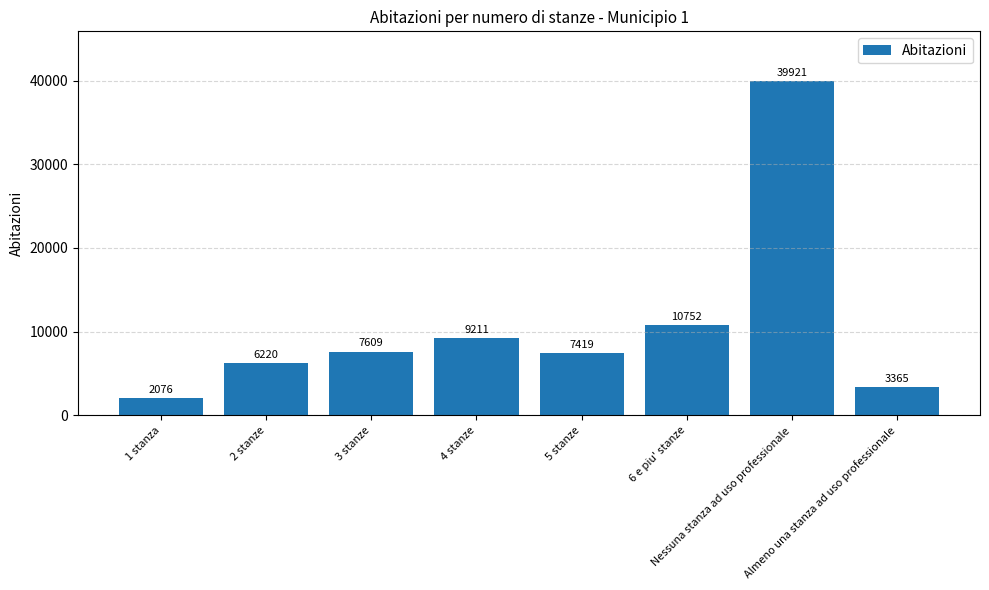

What is the difference between the values at 5 stanze and 3 stanze?

190